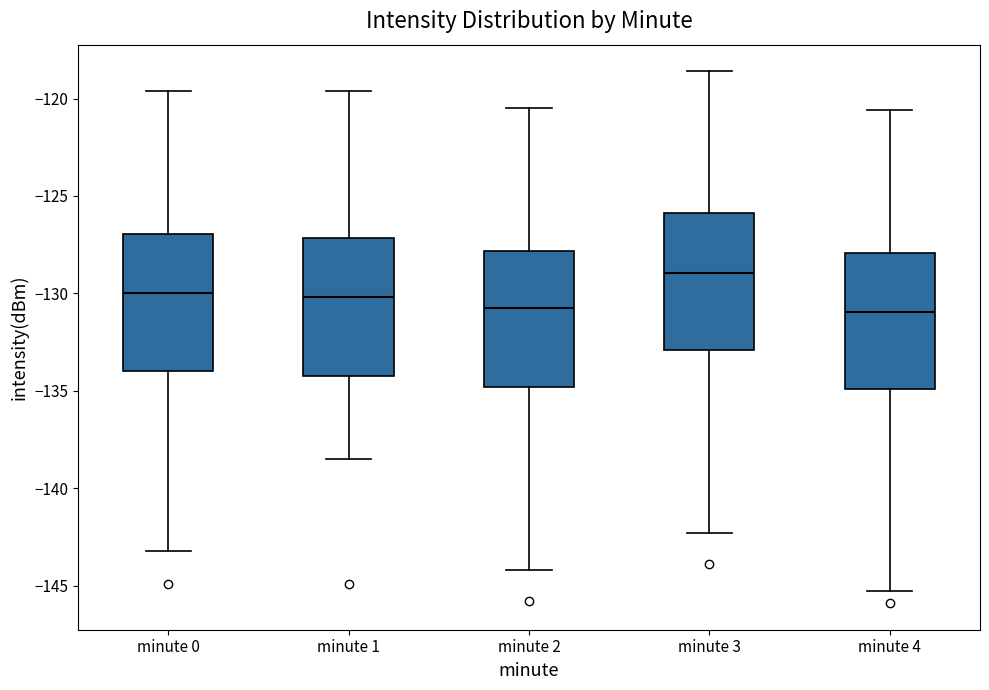

Where does the upper whisker of the box for minute 2 end on the y-axis? The values are not printed on the chart, so give them approximately, as read against the axis.

-120.5